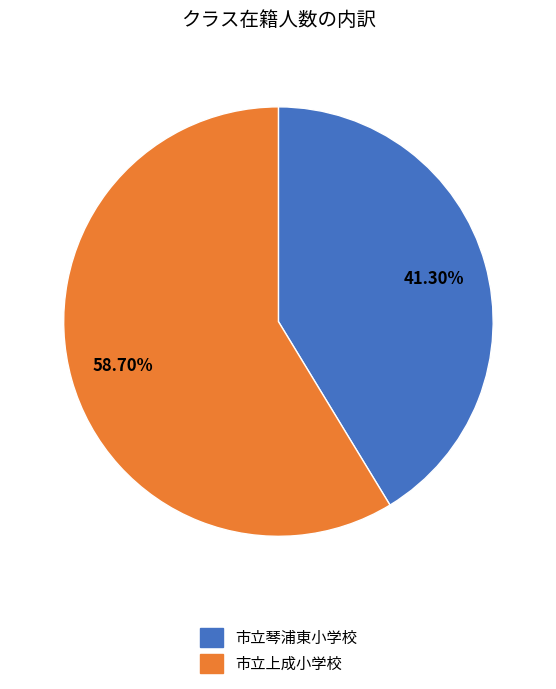

How many slices are in this pie chart?

2